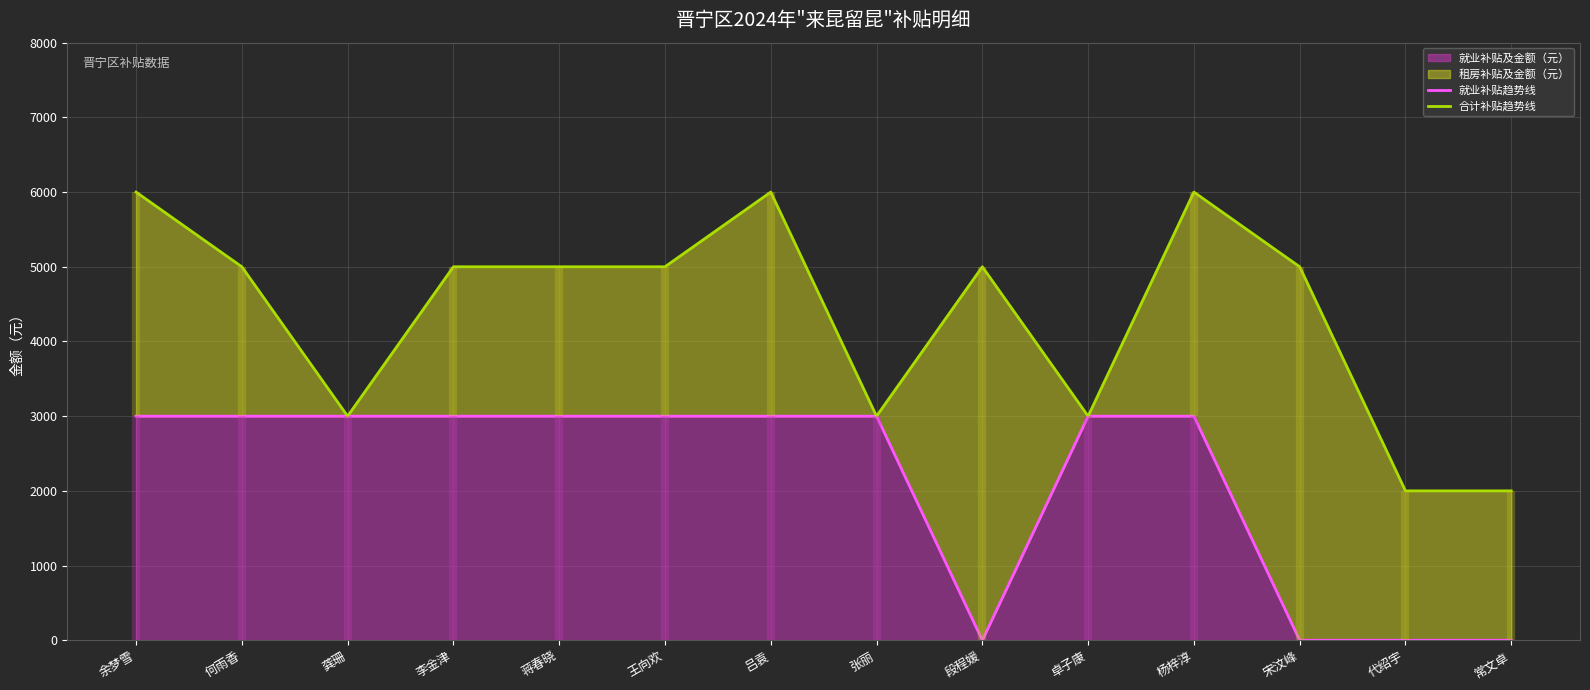

Where is the first local maximum for 合计补贴趋势线?

吕袁